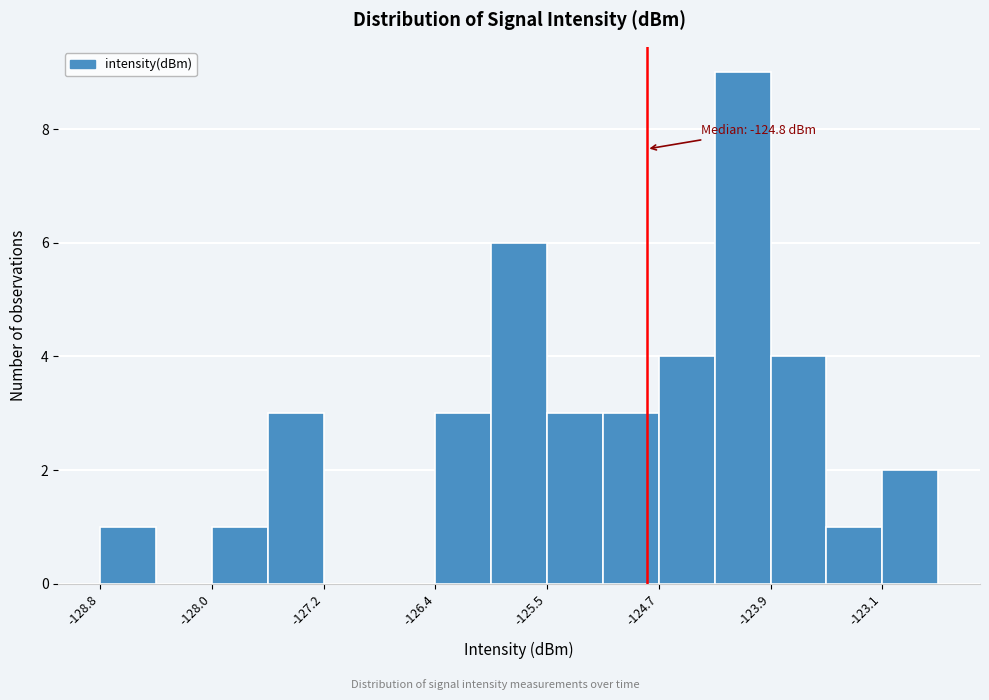

Over which range of the x-axis is the bar tallest?

-124.3 to -123.9